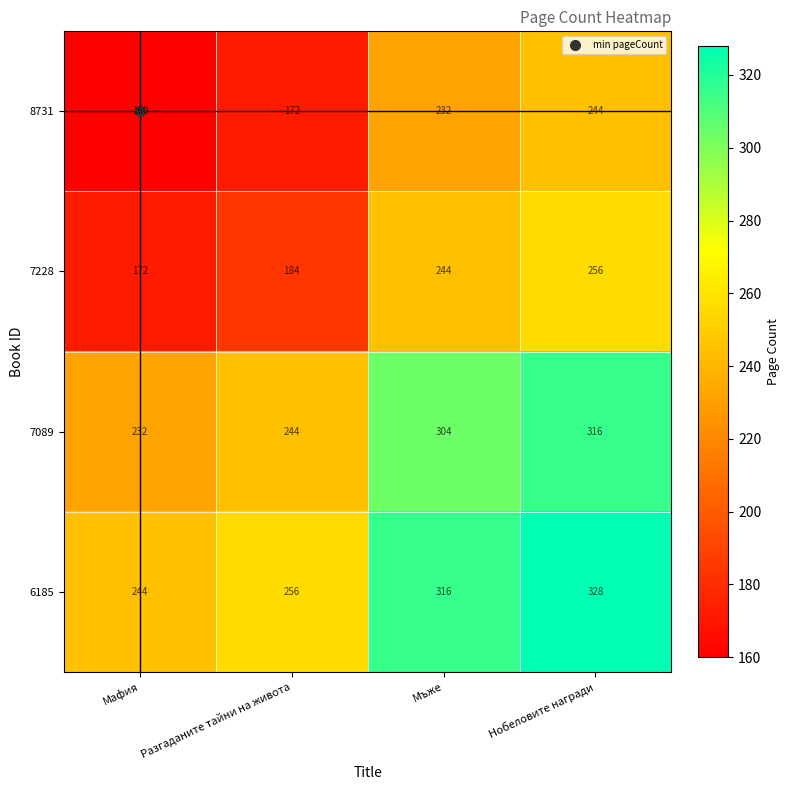

At which label is 6185 closest to 286?

Разгаданите тайни на живота